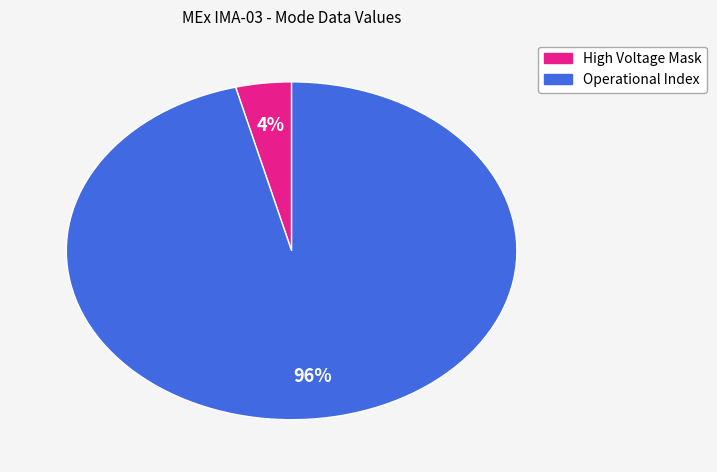

Does any single category account for the majority?

Yes